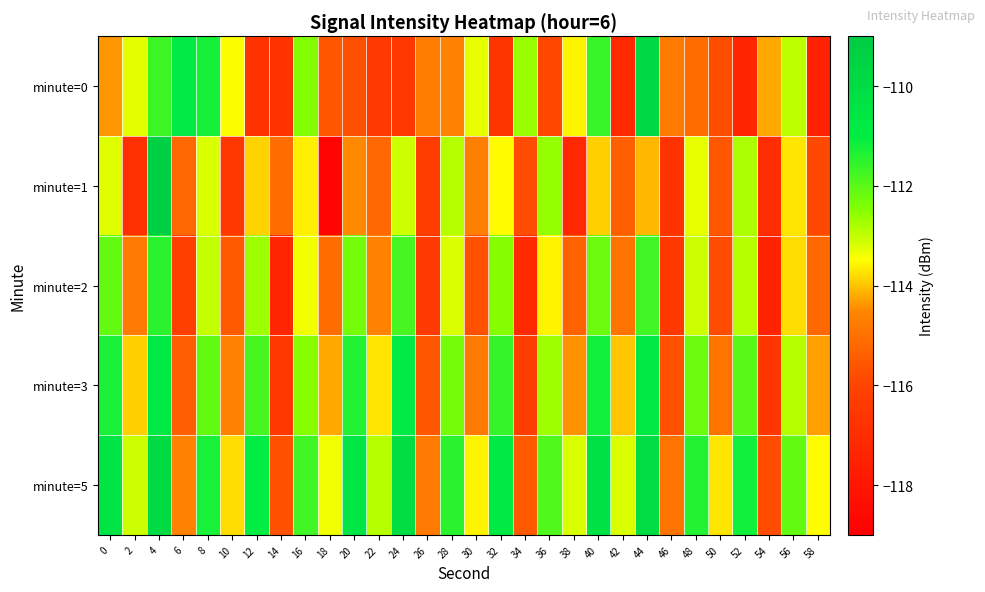

At which category is the sum across all series the highest?

4